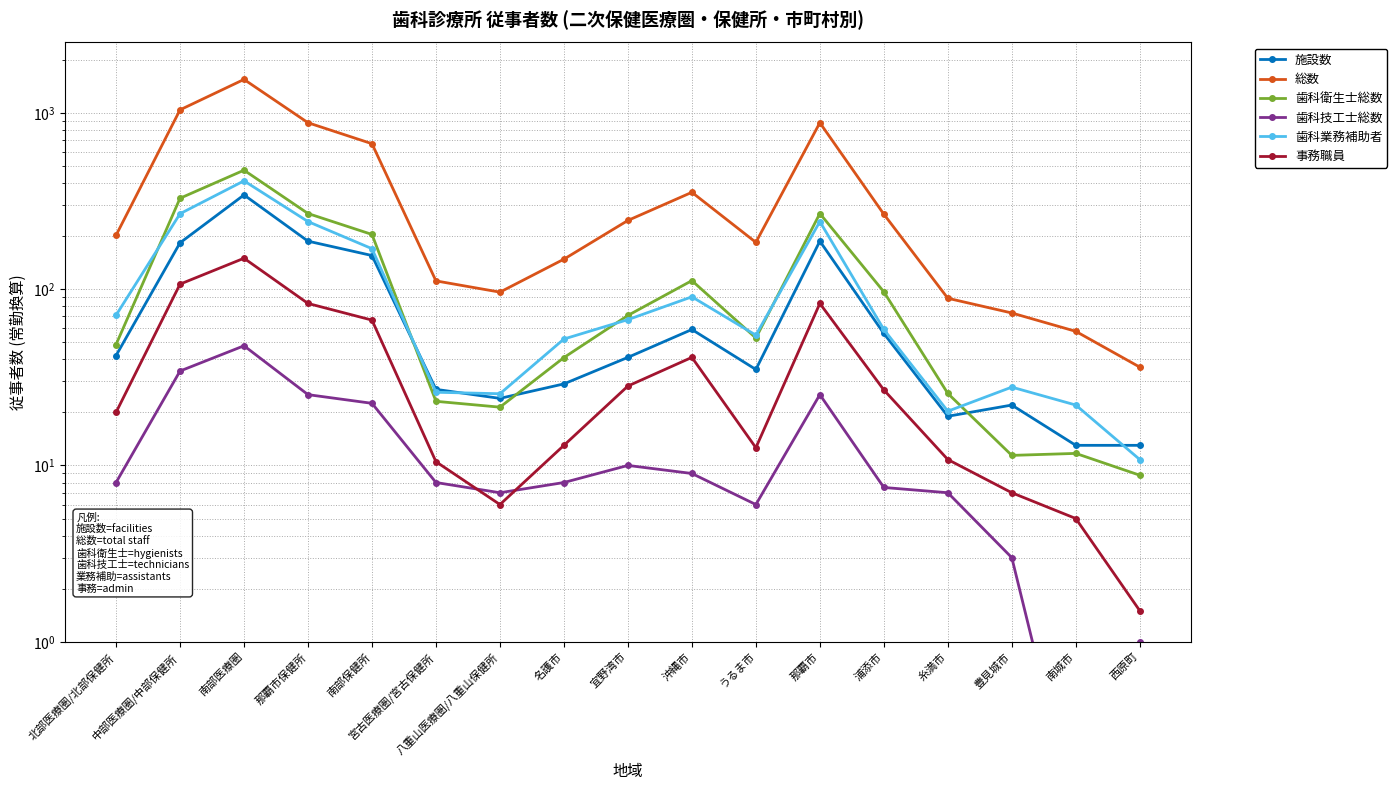

How many lines are shown in the chart?

6